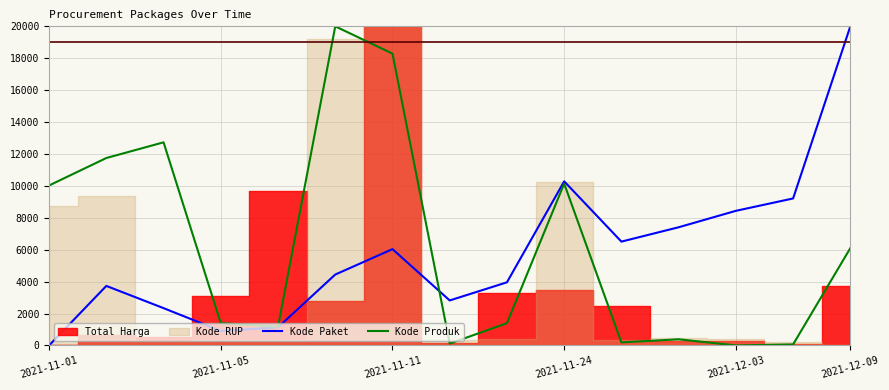

What is the value of the Kode Paket point at the 6th from the left?

4441.9